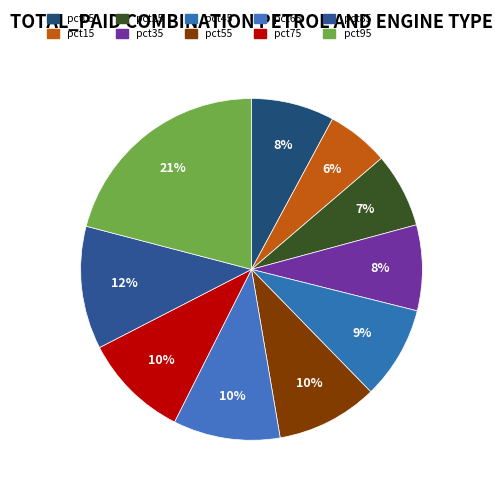

Is there a majority slice in this chart?

No